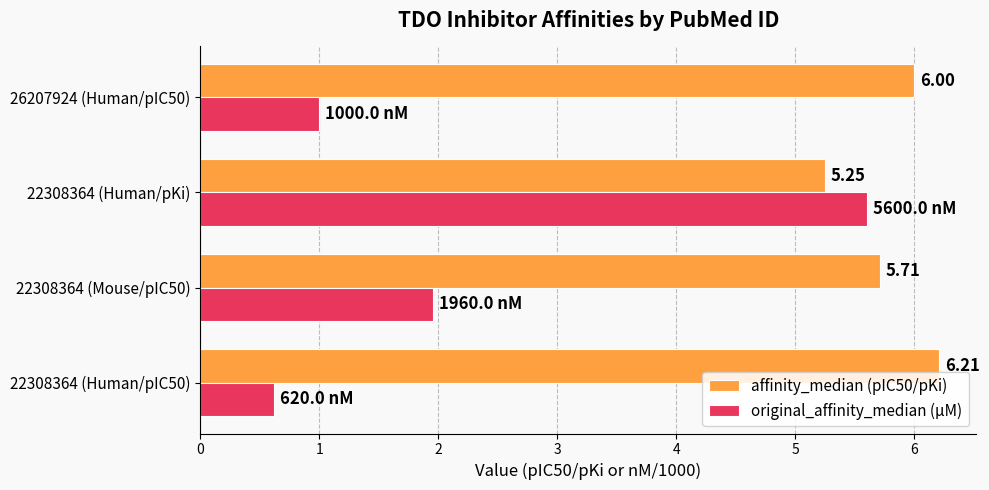

At 22308364 (Mouse/pIC50), list the series in order from largest to smallest.

affinity_median (pIC50/pKi), original_affinity_median (µM)